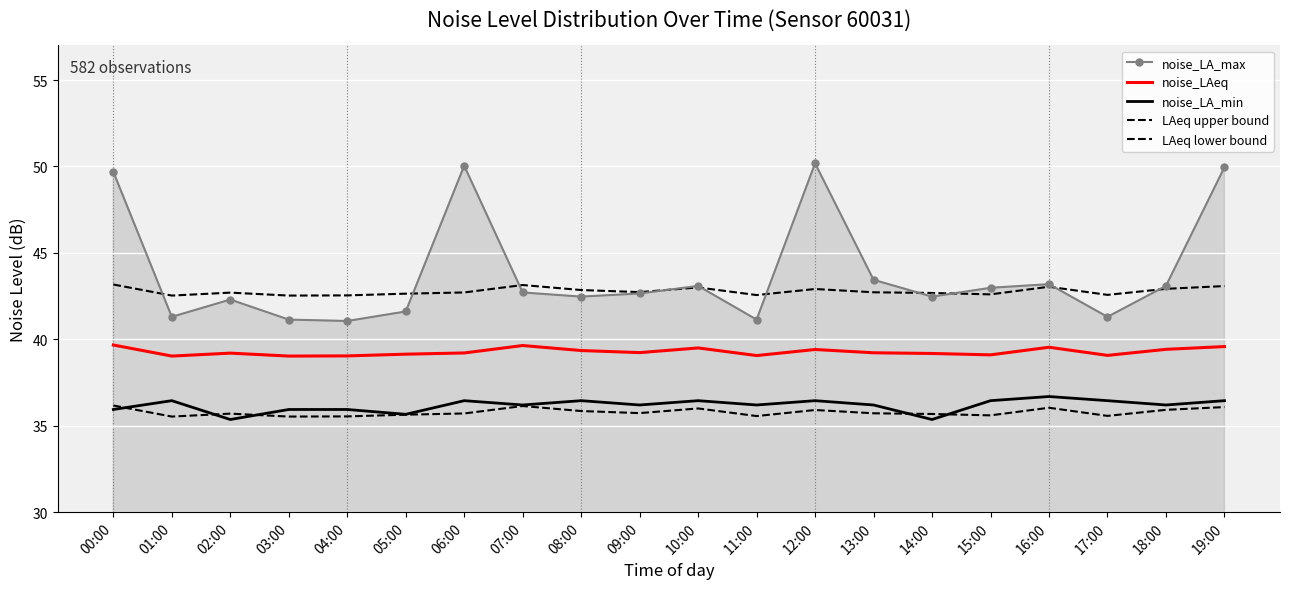

At which label does noise_LA_max first exceed 42?

00:00